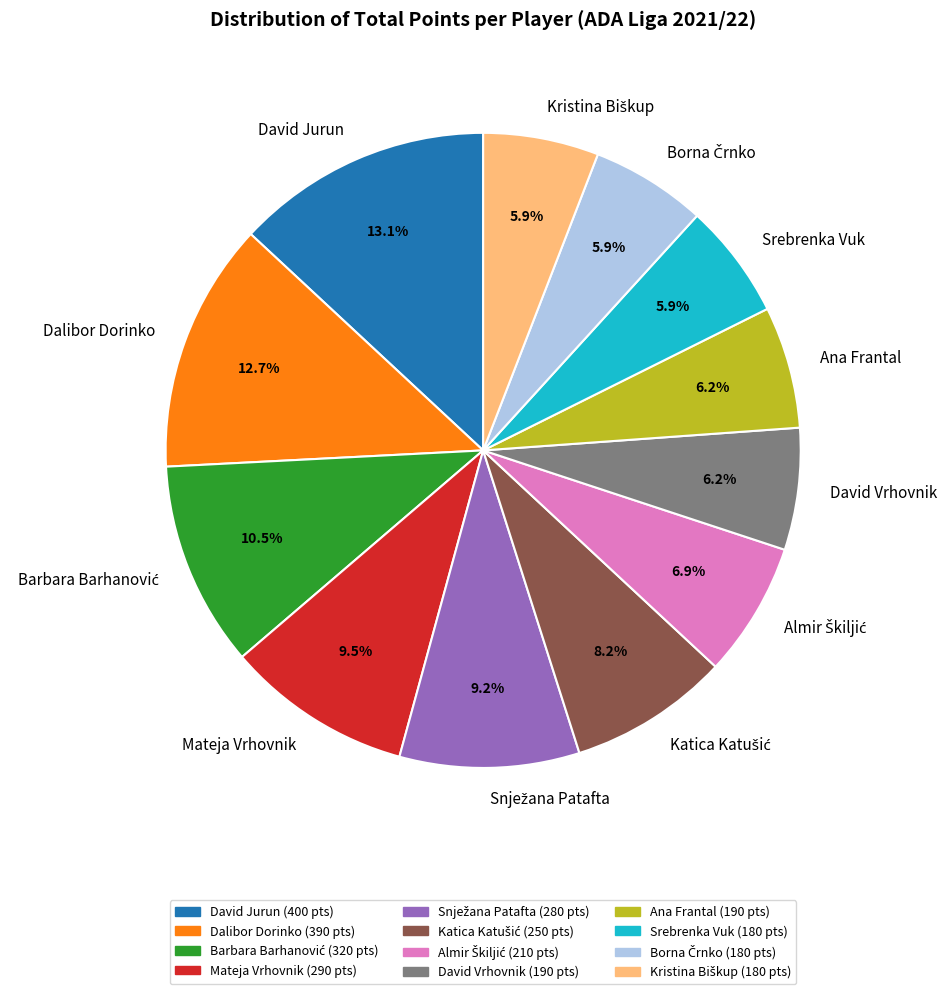

Which has a higher value, Dalibor Dorinko or Mateja Vrhovnik?

Dalibor Dorinko